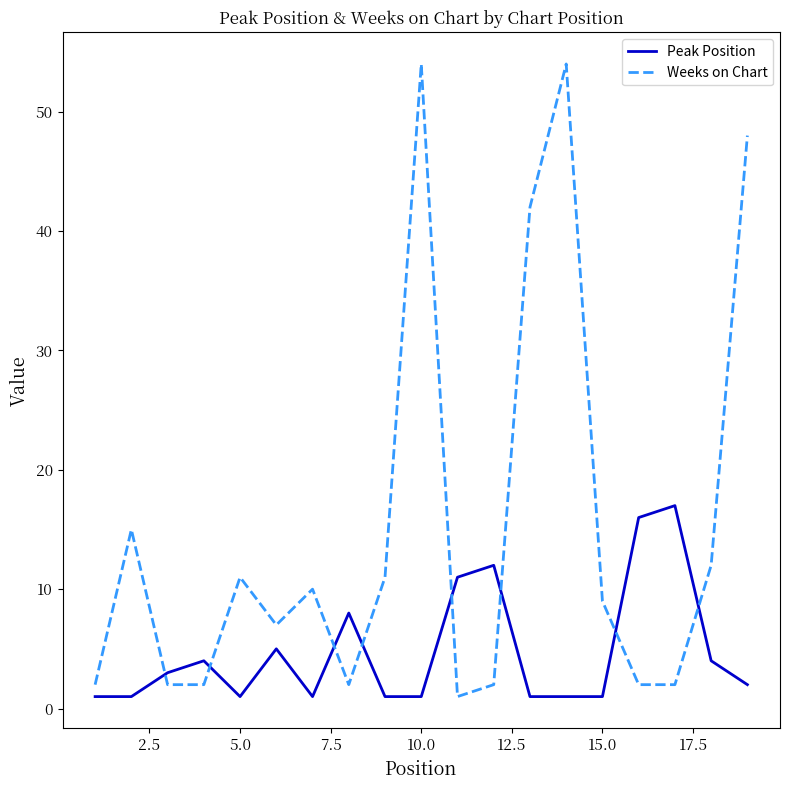

What is the difference between the maximum and minimum values in the Peak Position series?

16